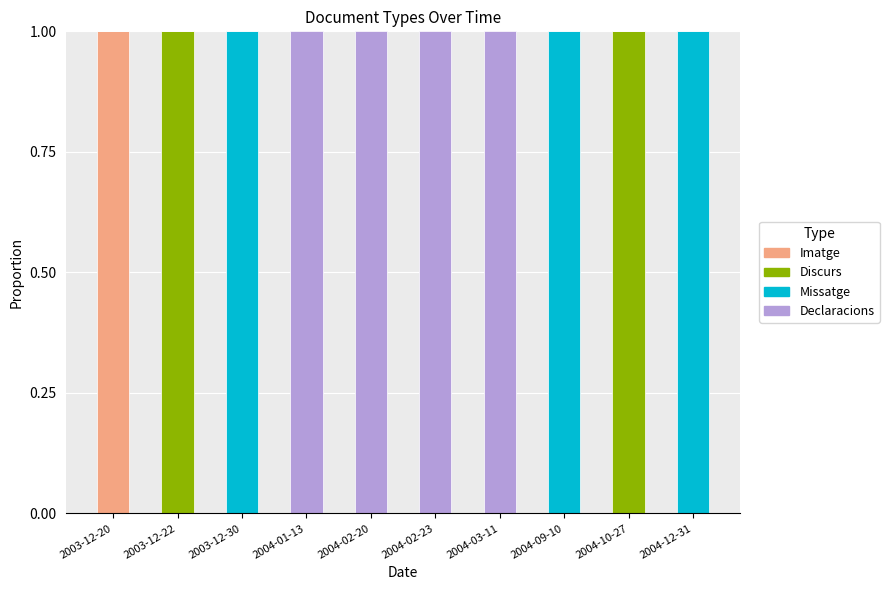

The Imatge series shows 0 at 2003-12-22. True or false?

True